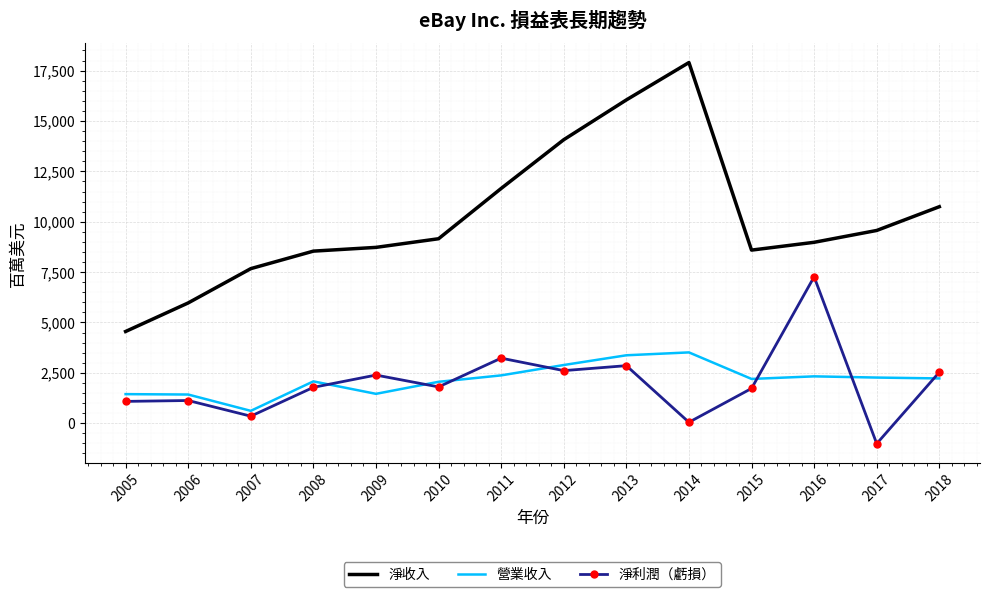

Count the number of data series in this chart.

3